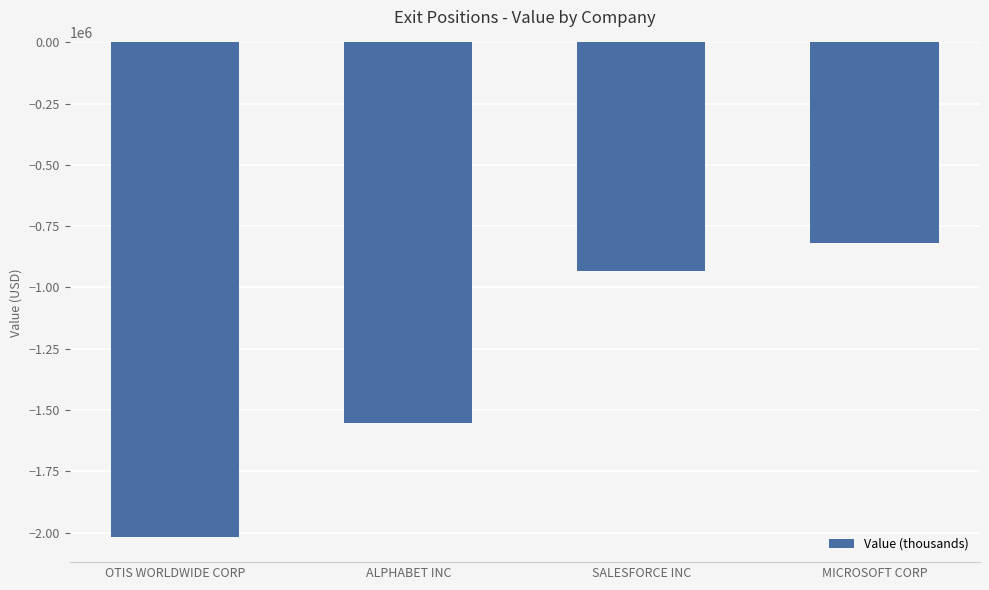

Reading left to right, what are all the values shown in this chart?

-2019902	-1552770	-934595	-819113